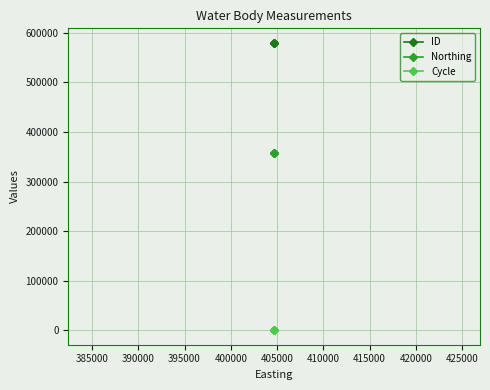

Which series has the largest total across all categories?

ID